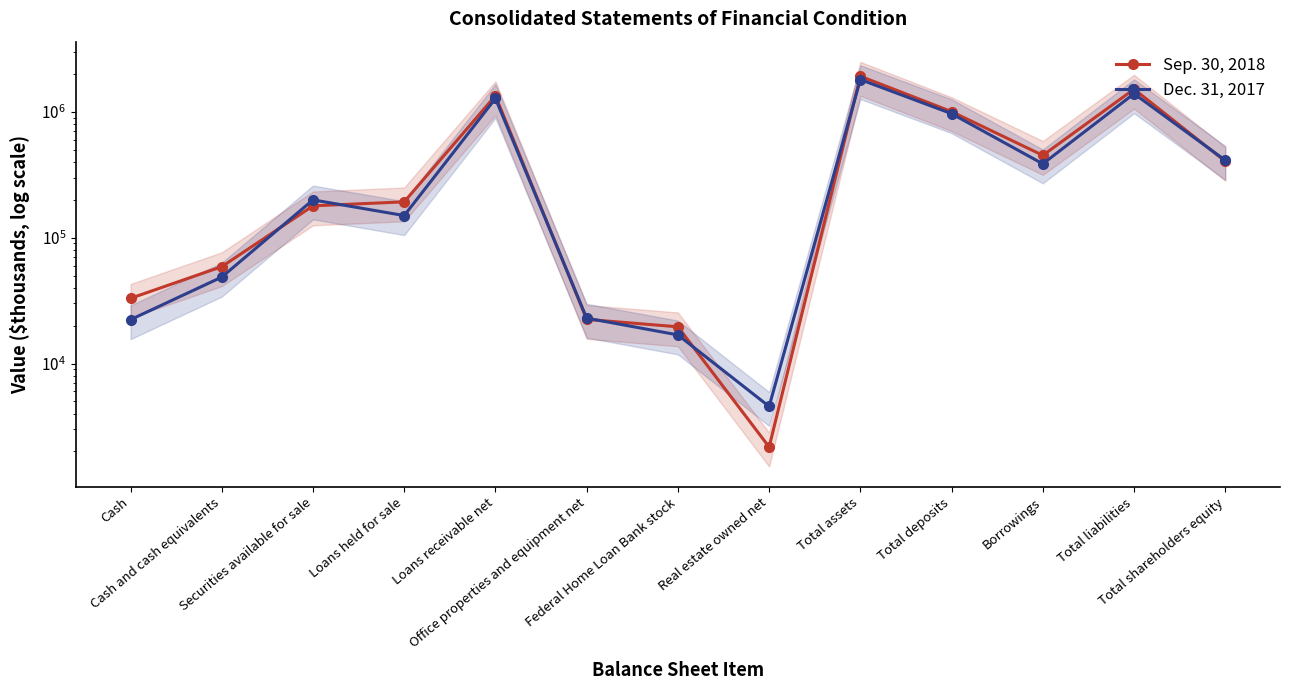

Is it true that Sep. 30, 2018 equals 1514759 at Total liabilities?

True